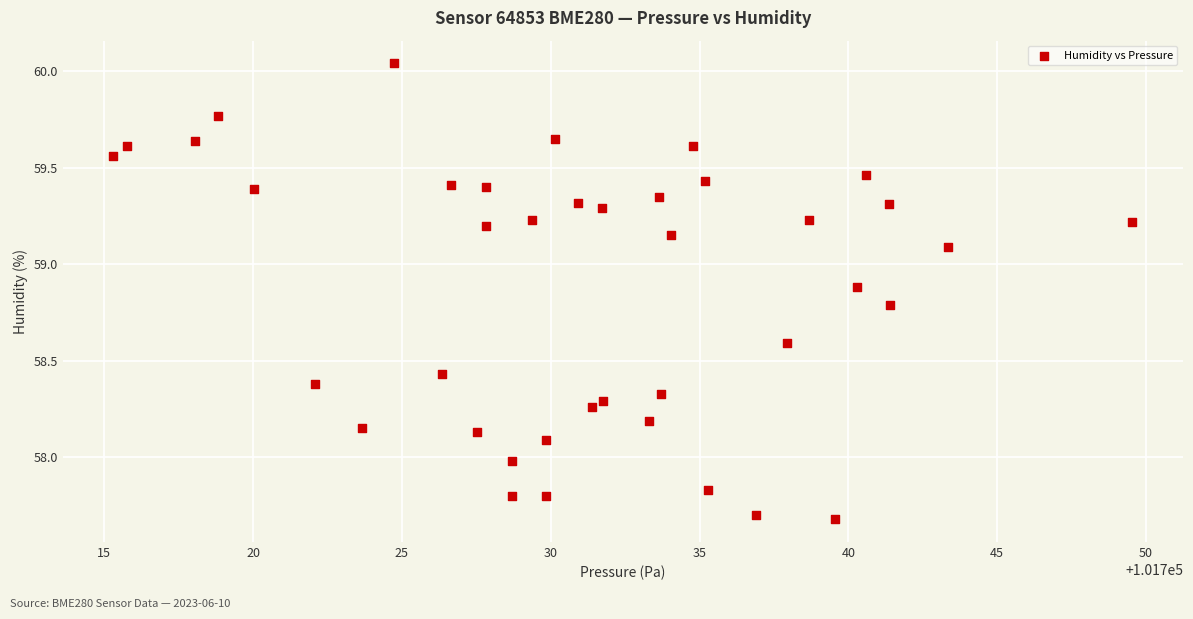

What is the range of X values (max minus min)?

34.2